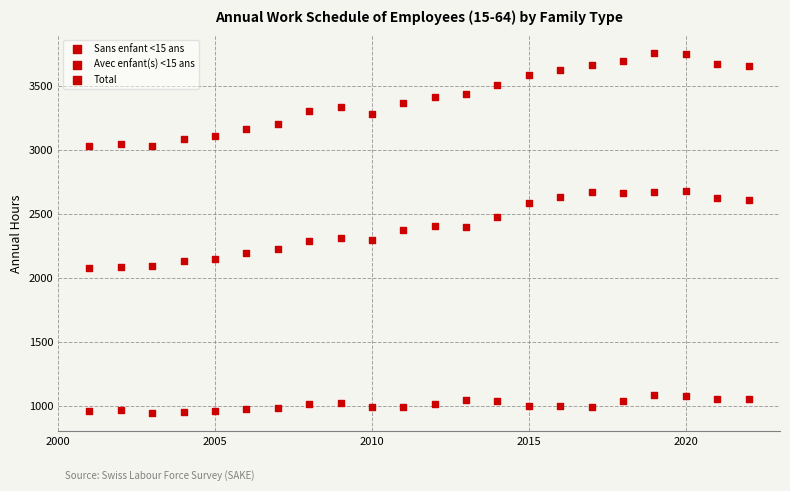

How many points are shown in the scatter plot?

66